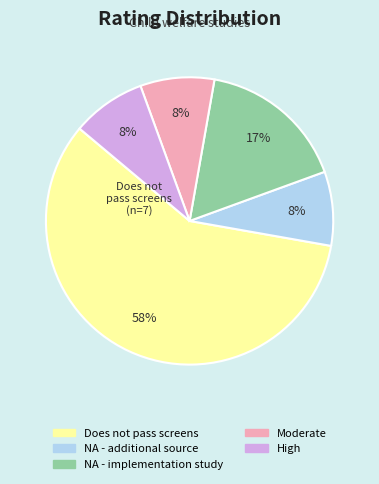

Is there a majority slice in this chart?

Yes